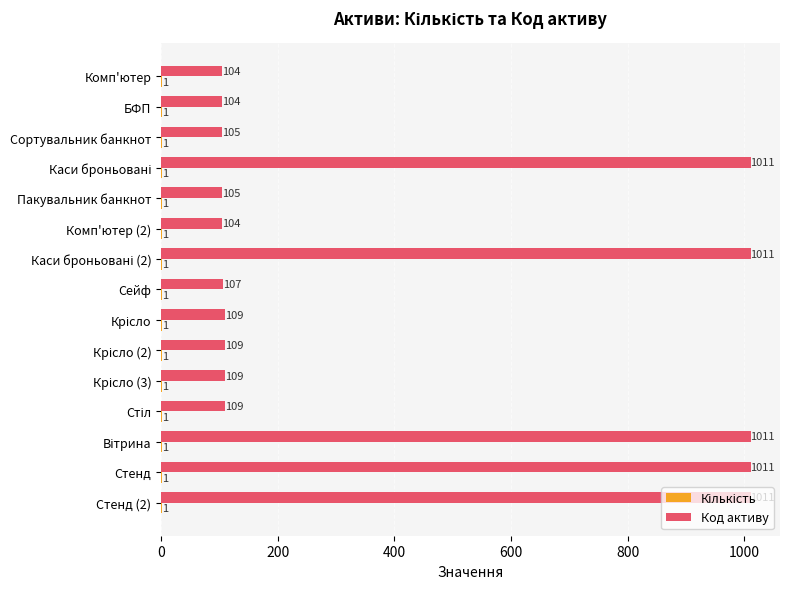

How many categories are shown in the chart?

15